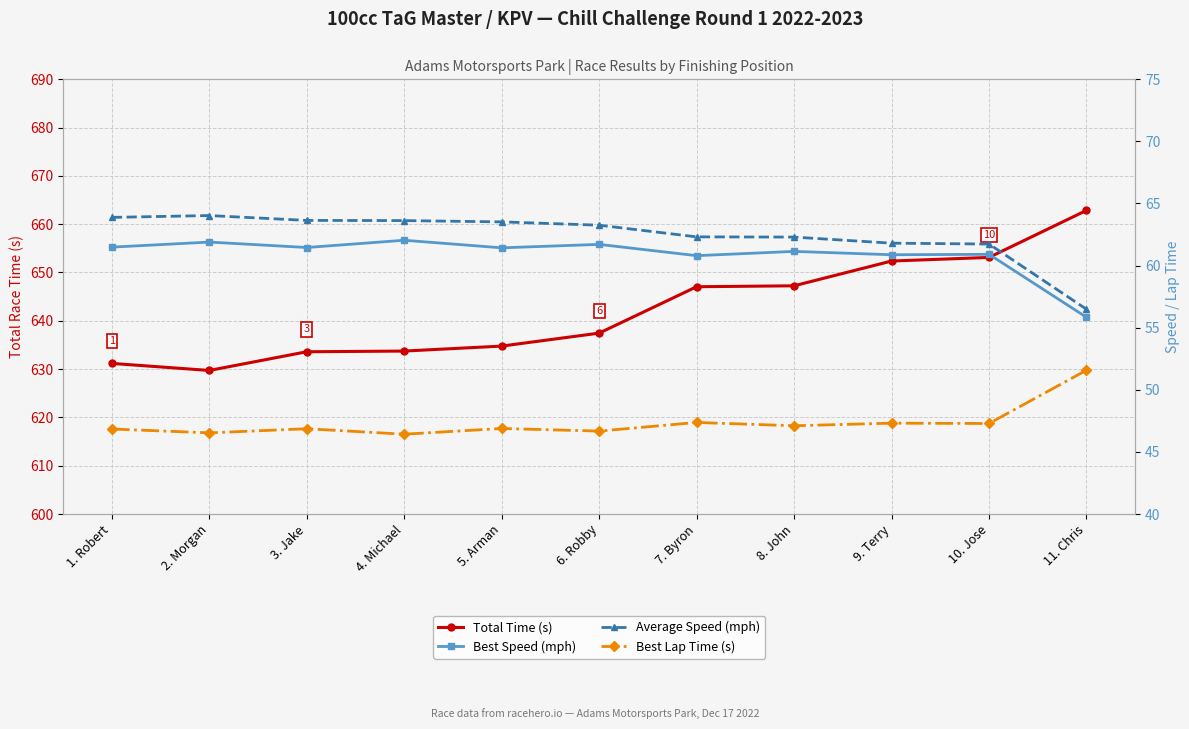

At which label does Best Speed (mph) reach its peak?

4. Michael